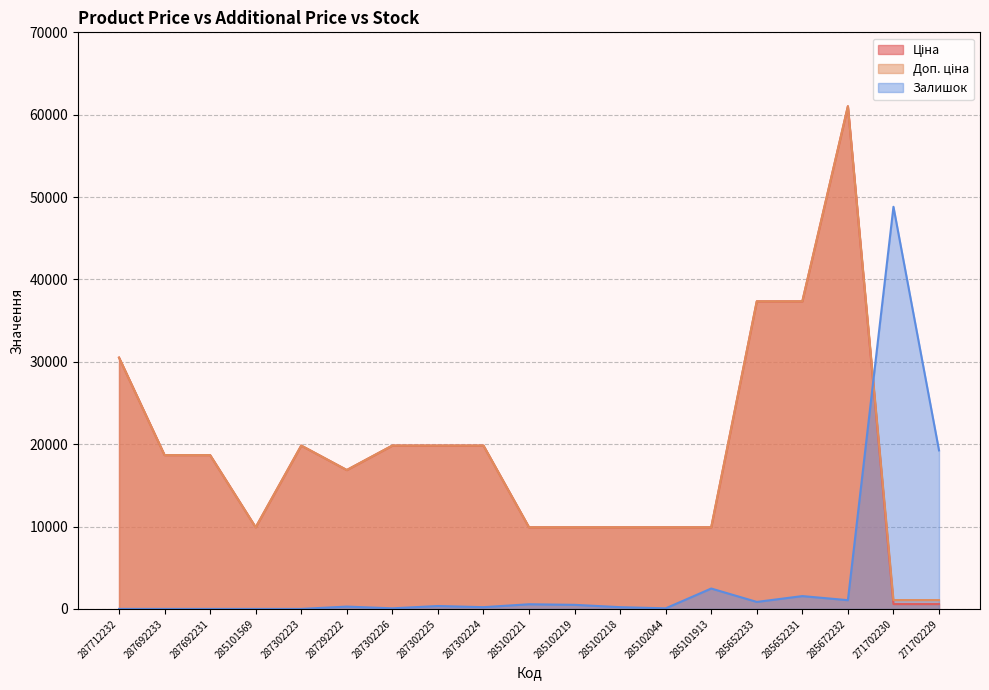

How many times do Залишок and Ціна cross each other?

1